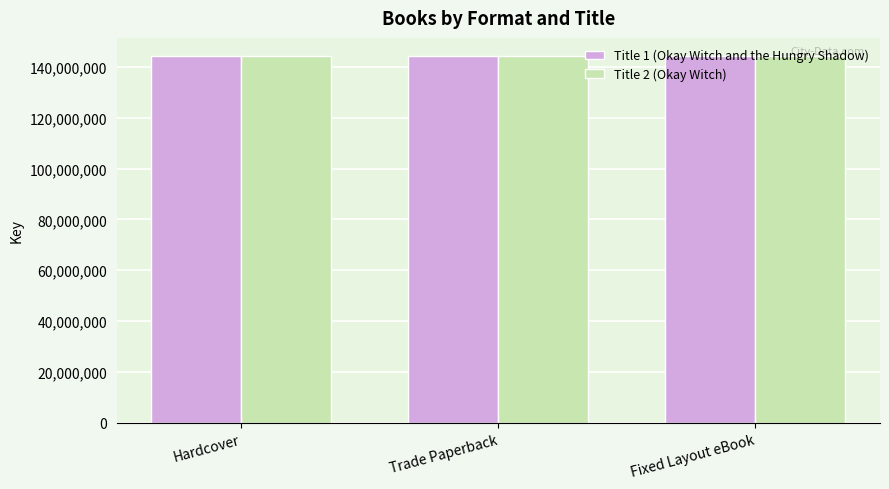

Reading right to left, extract all data points from this chart.

Title 1 (Okay Witch and the Hungry Shadow): Fixed Layout eBook=144166113	Trade Paperback=144166113	Hardcover=144166113
Title 2 (Okay Witch): Fixed Layout eBook=144163387	Trade Paperback=144163387	Hardcover=144163387